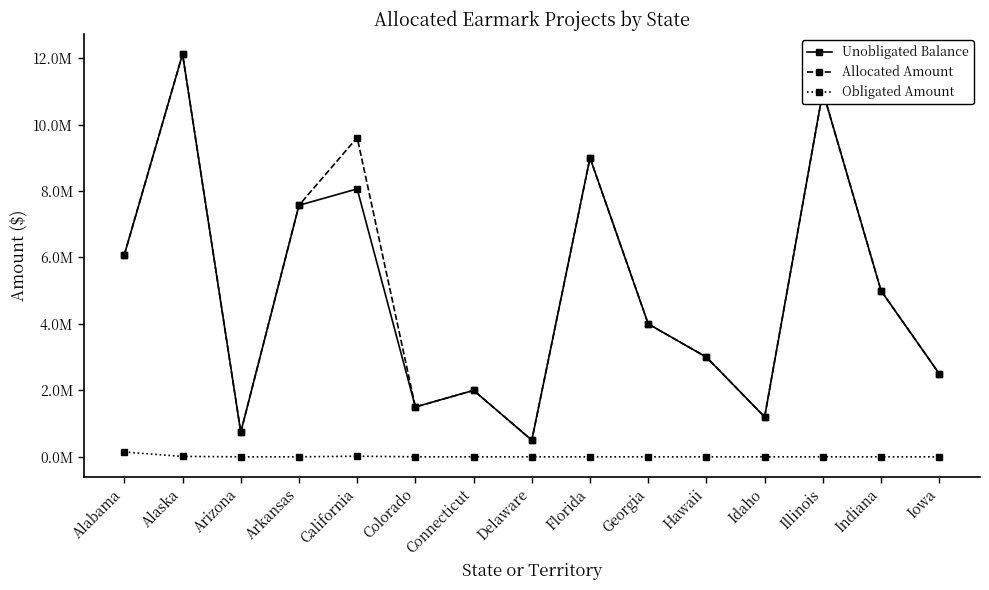

What are all the series names shown in the legend?

Unobligated Balance, Allocated Amount, Obligated Amount